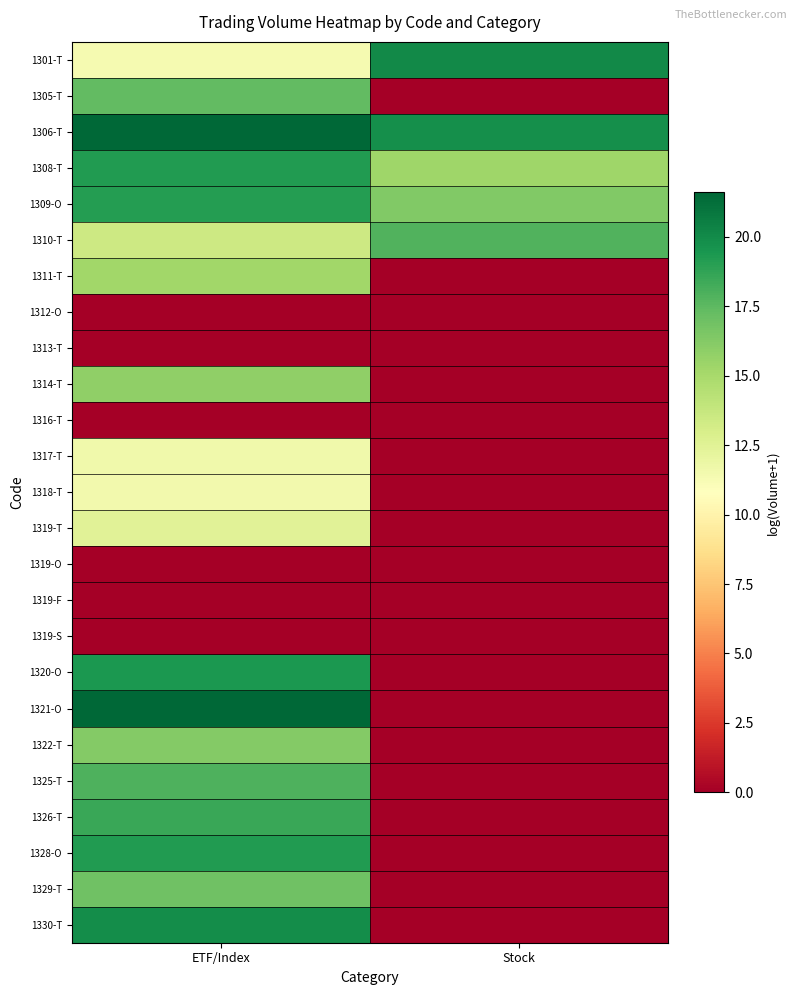

Reading left to right, transcribe all the data shown in this chart.

1301-T: ETF/Index=11.3	Stock=20.0
1305-T: ETF/Index=17.4	Stock=0.0
1306-T: ETF/Index=21.5	Stock=19.7
1308-T: ETF/Index=19.2	Stock=15.3
1309-O: ETF/Index=19.1	Stock=16.3
1310-T: ETF/Index=13.4	Stock=17.8
1311-T: ETF/Index=15.3	Stock=0.0
1312-O: ETF/Index=0.0	Stock=0.0
1313-T: ETF/Index=0.0	Stock=0.0
1314-T: ETF/Index=15.8	Stock=0.0
1316-T: ETF/Index=0.0	Stock=0.0
1317-T: ETF/Index=11.6	Stock=0.0
1318-T: ETF/Index=11.6	Stock=0.0
1319-T: ETF/Index=12.4	Stock=0.0
1319-O: ETF/Index=0.0	Stock=0.0
1319-F: ETF/Index=0.0	Stock=0.0
1319-S: ETF/Index=0.0	Stock=0.0
1320-O: ETF/Index=19.4	Stock=0.0
1321-O: ETF/Index=21.6	Stock=0.0
1322-T: ETF/Index=16.2	Stock=0.0
1325-T: ETF/Index=17.9	Stock=0.0
1326-T: ETF/Index=18.5	Stock=0.0
1328-O: ETF/Index=19.2	Stock=0.0
1329-T: ETF/Index=16.9	Stock=0.0
1330-T: ETF/Index=19.9	Stock=0.0